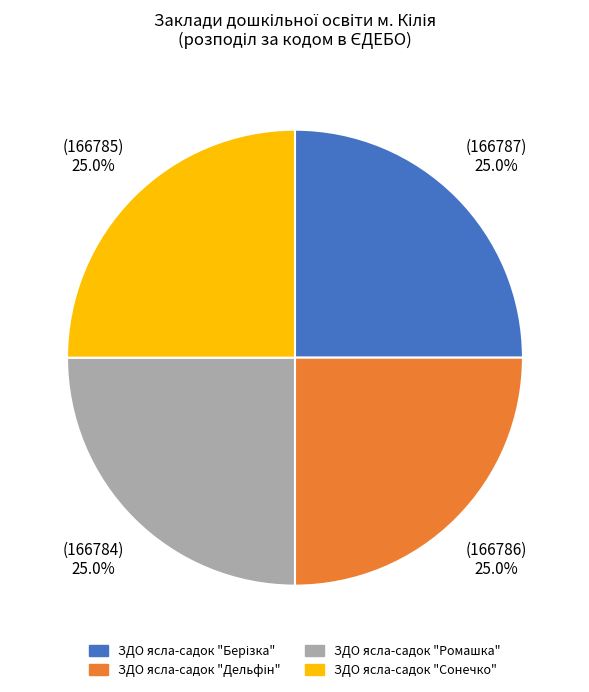

Is there any slice that represents more than half of the pie?

No